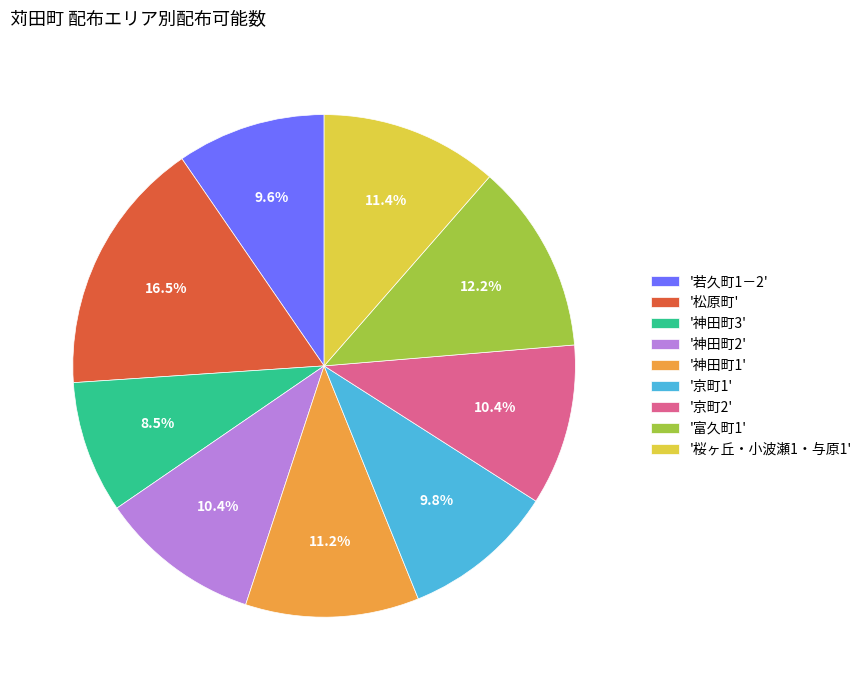

What percentage is NOT represented by '富久町1'?

87.8%